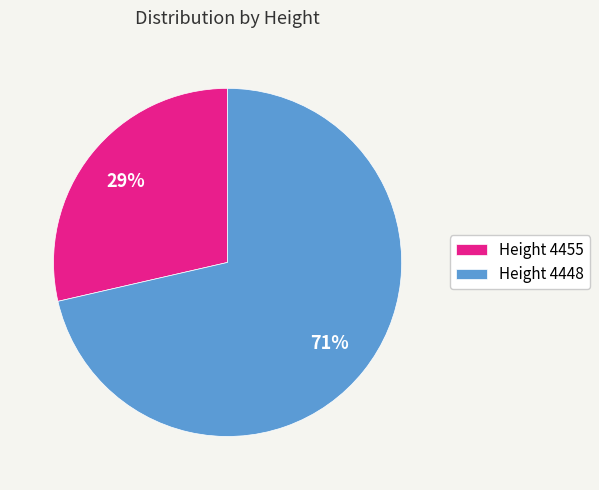

Between Height 4448 and Height 4455, which is larger?

Height 4448